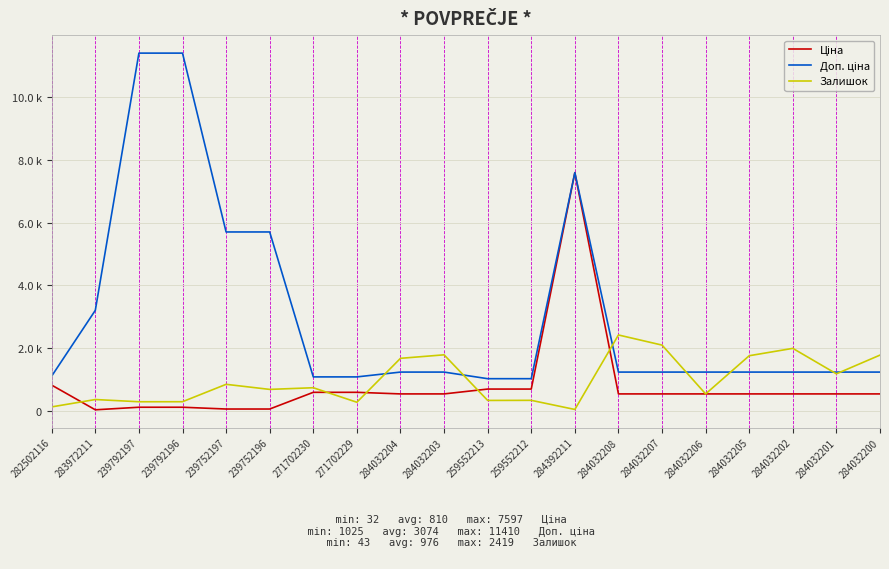

True or false: Залишок has more than 2 interior local peaks.

True